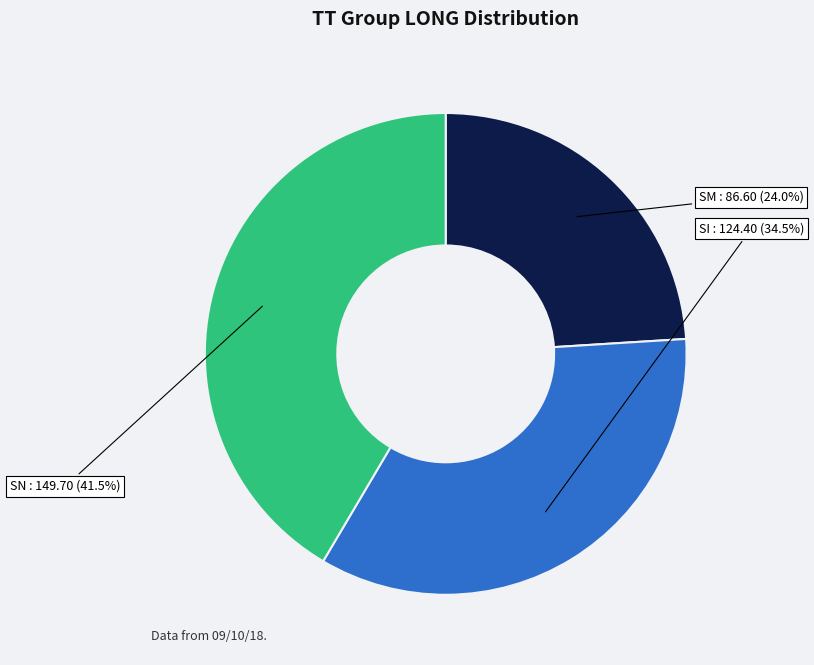

Does any single category account for the majority?

No